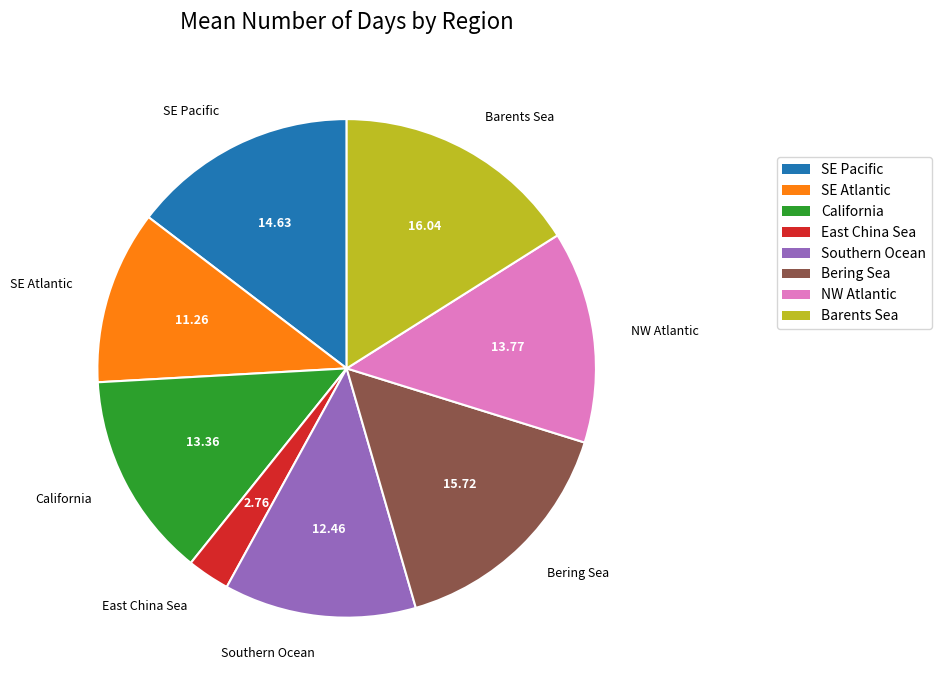

Is there a majority slice in this chart?

No